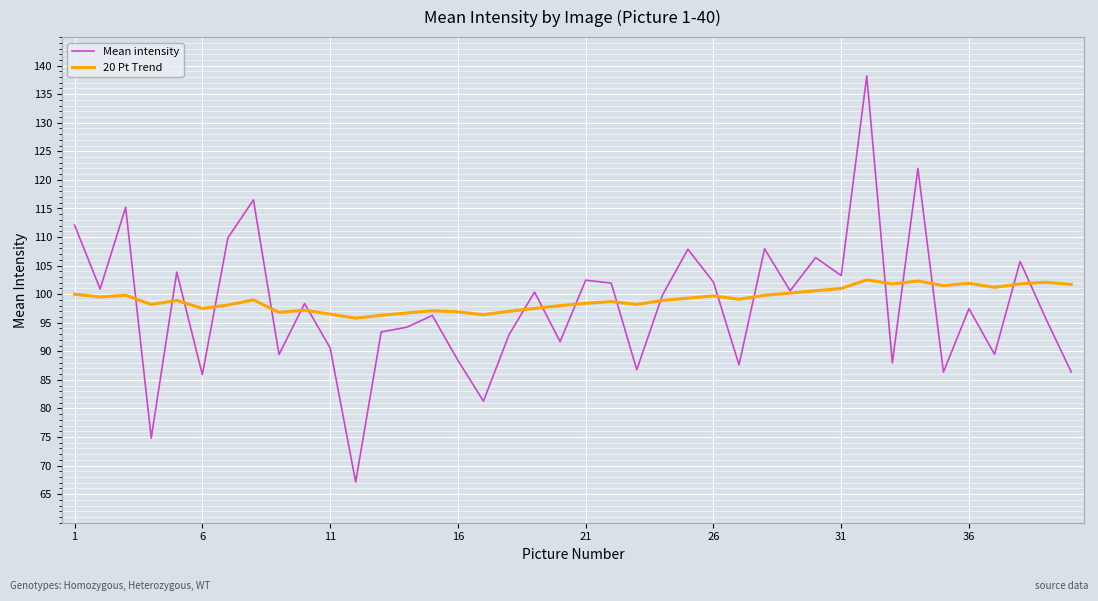

After their last crossing, which series has the higher values: Mean intensity or 20 Pt Trend?

20 Pt Trend